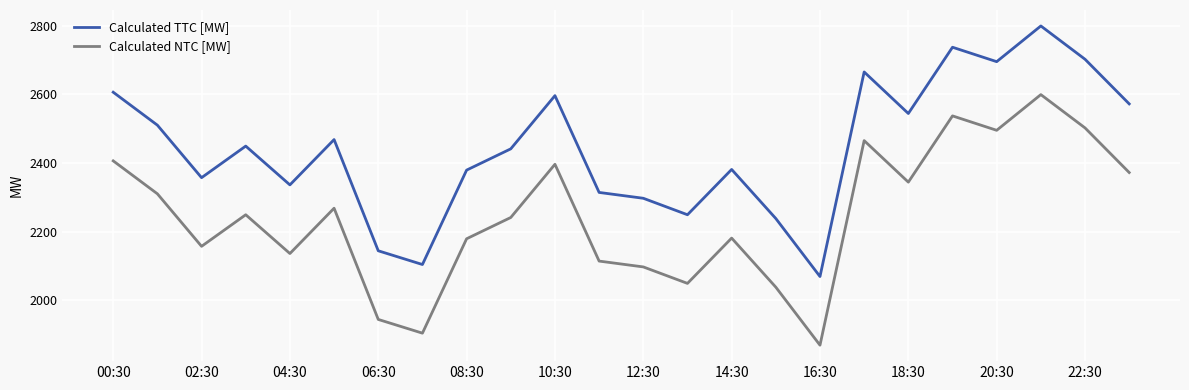

True or false: Calculated TTC [MW] and Calculated NTC [MW] intersect in this chart.

False